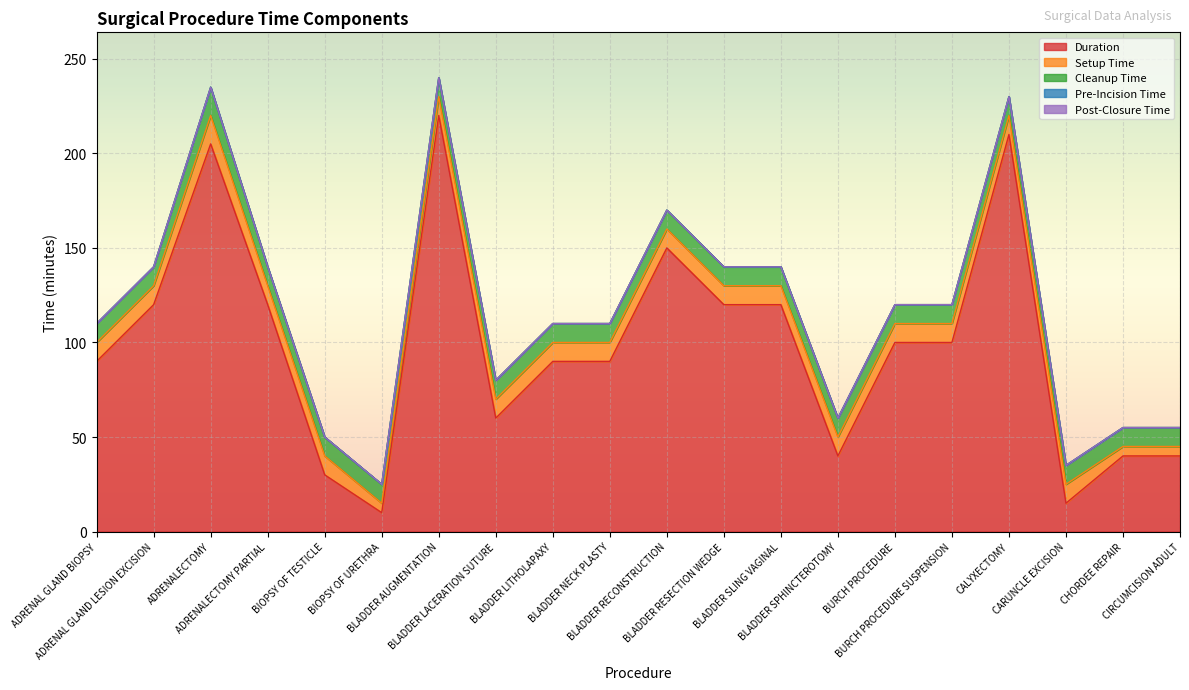

What is the label of the 2nd point from the left?

ADRENAL GLAND LESION EXCISION